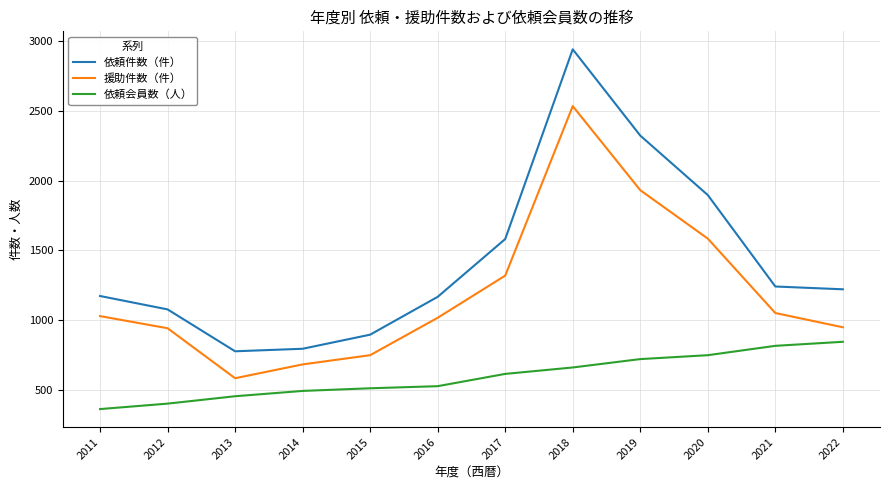

Count the number of data series in this chart.

3